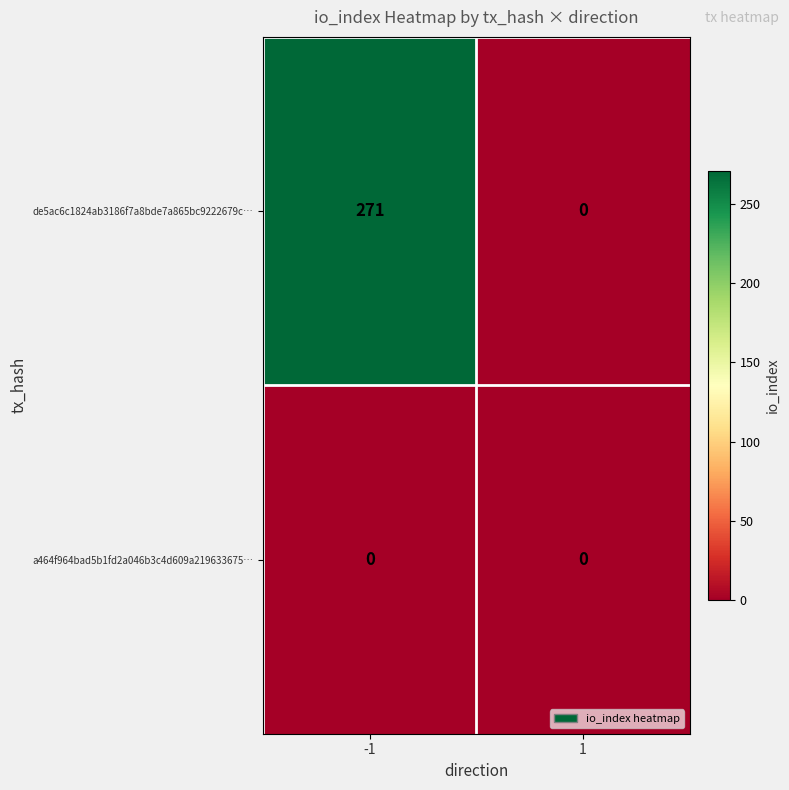

Reading left to right, transcribe all the data shown in this chart.

de5ac6c1824ab3186f7a8bde7a865bc9222679c…: -1=271	1=0
a464f964bad5b1fd2a046b3c4d609a219633675…: -1=0	1=0